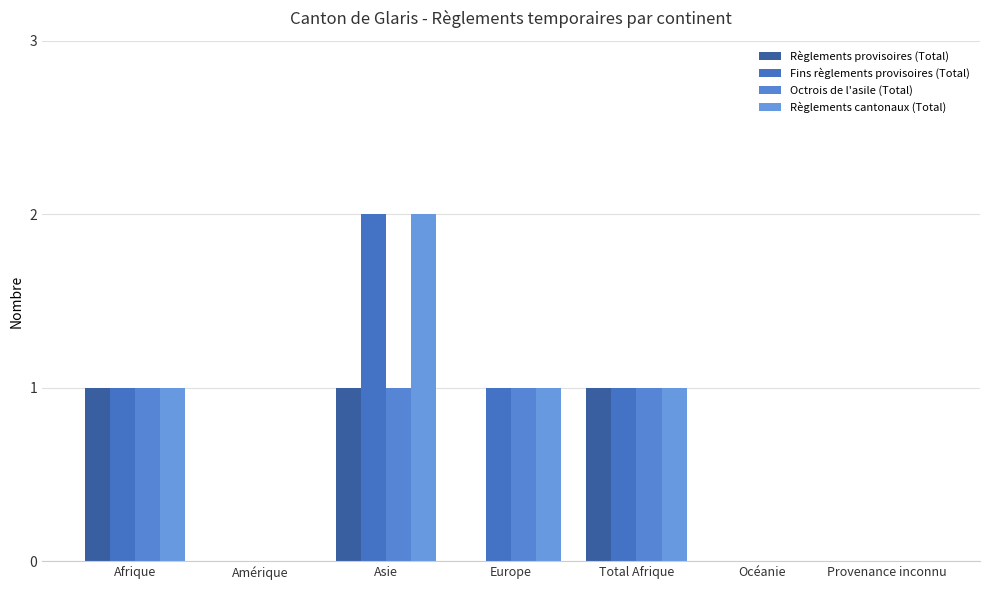

Count the number of categories in the chart.

7